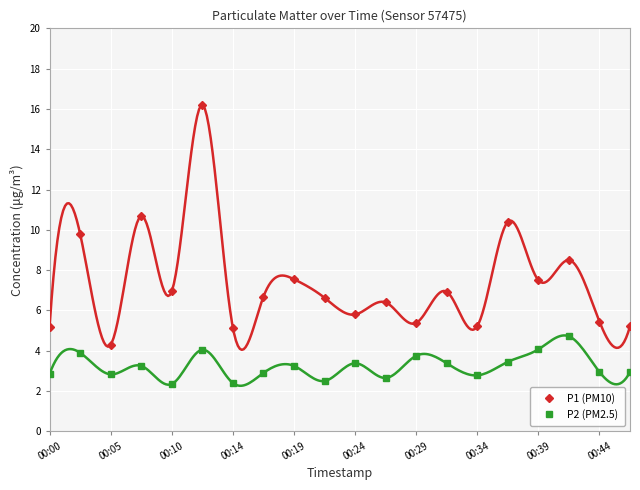

True or false: P1 (PM10) has a value of 5.4 at 00:29.

True